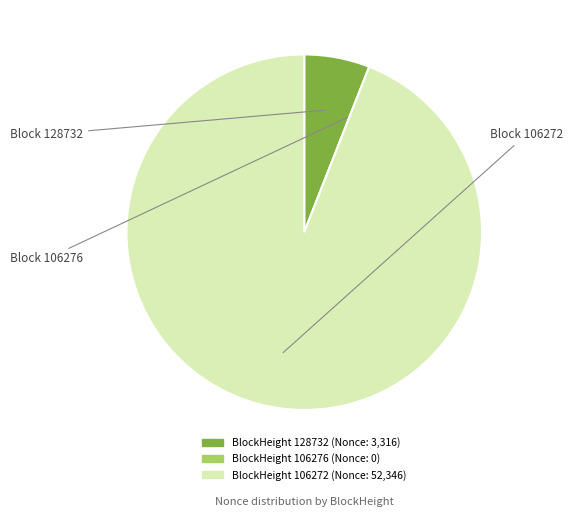

Does any single category account for the majority?

Yes